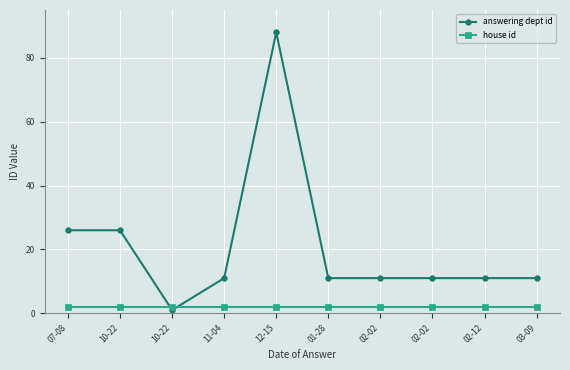

Which has a higher value, 12-15 or 02-02?

12-15